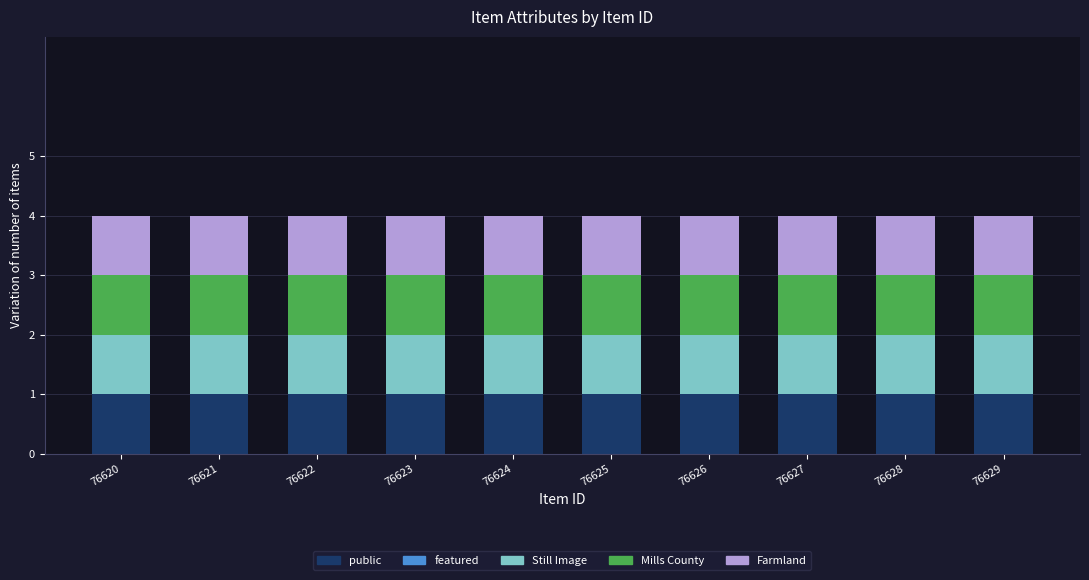

How many distinct data groups are displayed?

5